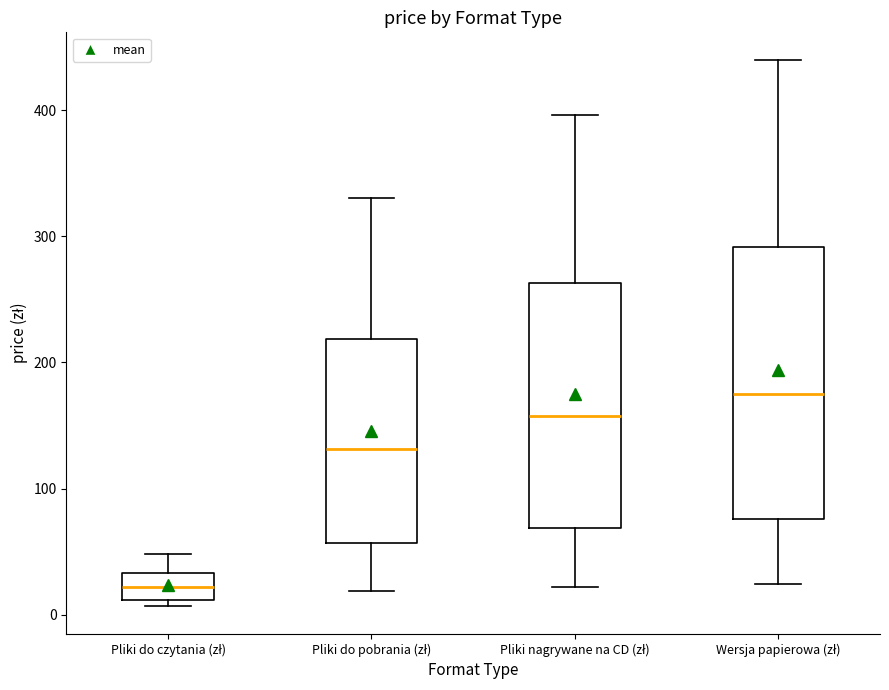

Where does the lower whisker of the box for Wersja papierowa (zł) end on the y-axis? The values are not printed on the chart, so give them approximately, as read against the axis.

20